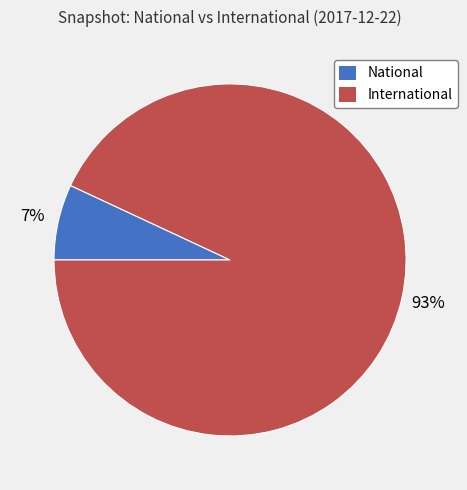

To the nearest percent, what portion does International represent?

93%